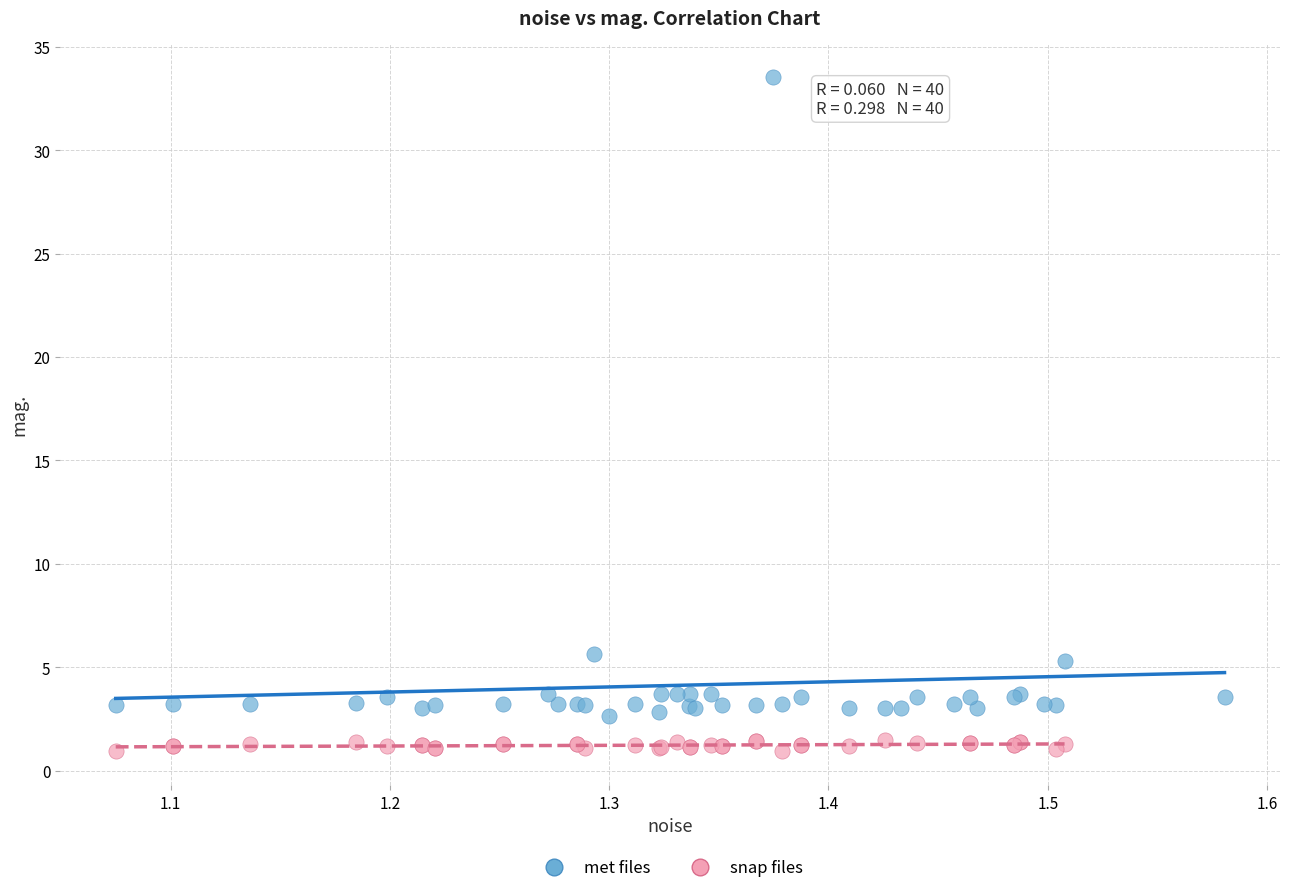

Which series has the largest Y range (max minus min)?

met files